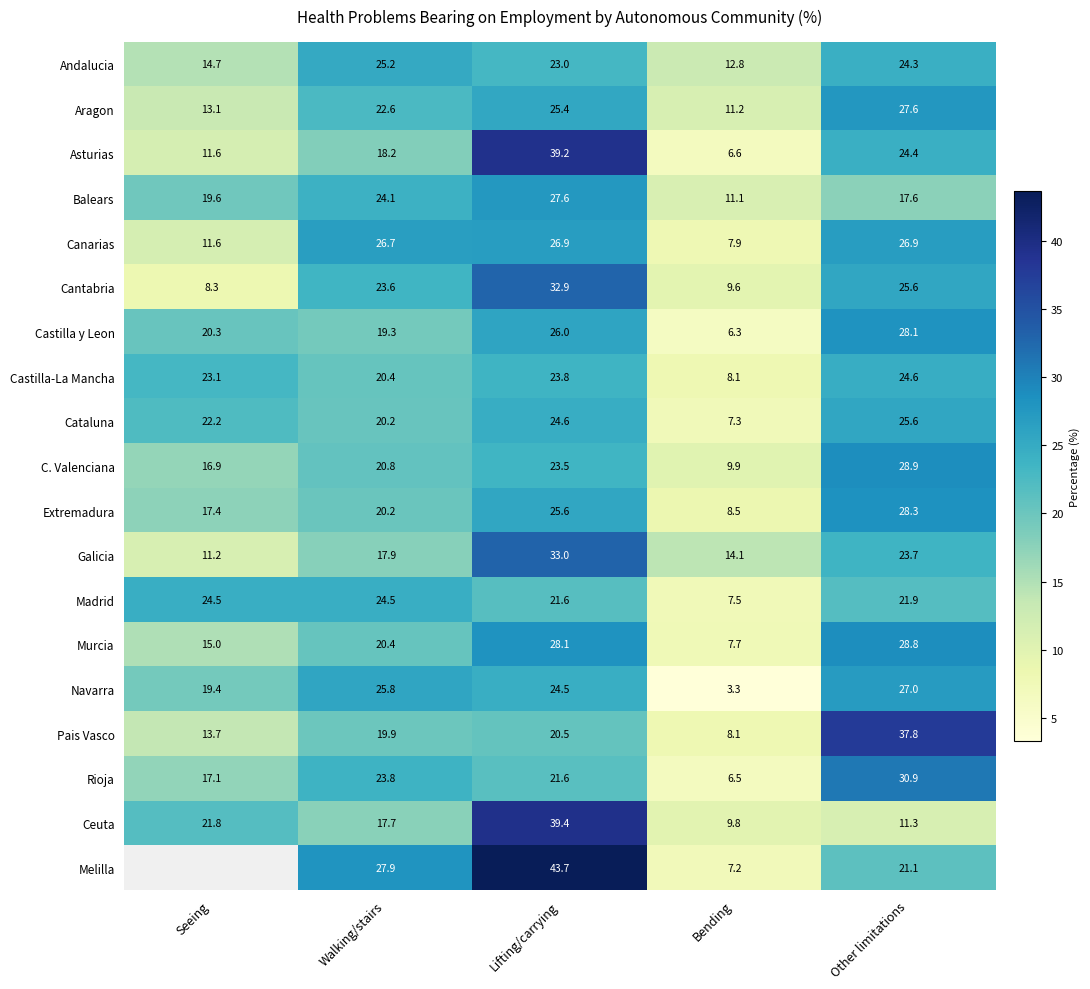

The Cataluna series shows 6.4 at Walking/stairs. True or false?

False